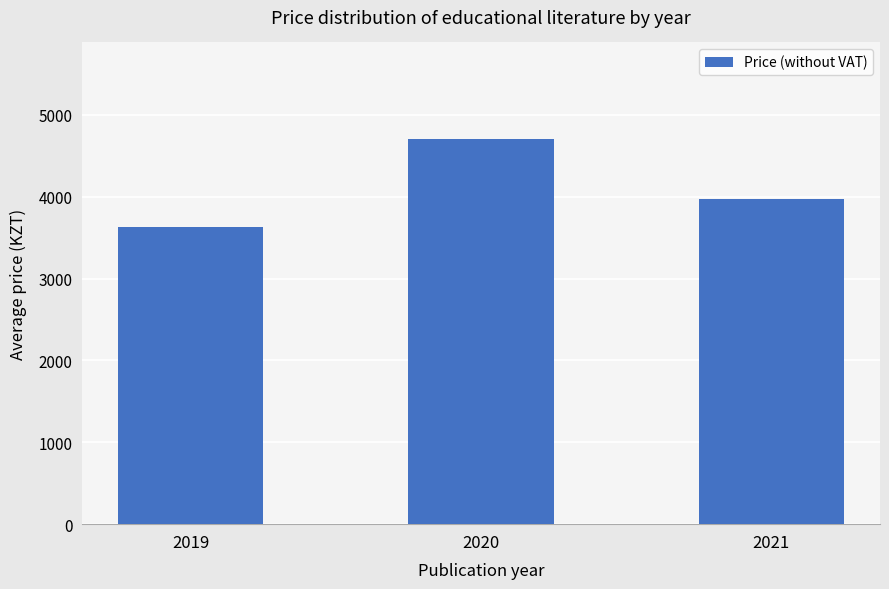

What is the value of the 3rd bar from the left?

3975.0